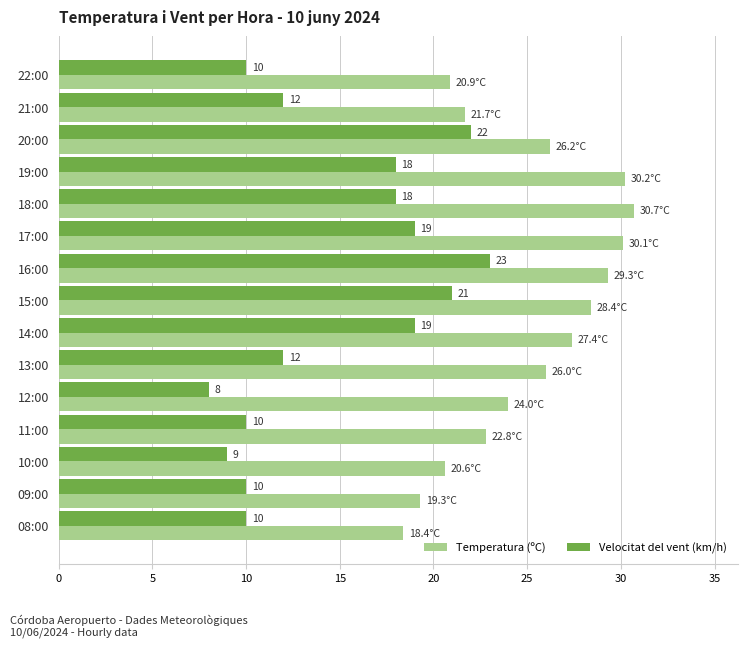

Is it true that Velocitat del vent (km/h) equals 4.8 at 08:00?

False